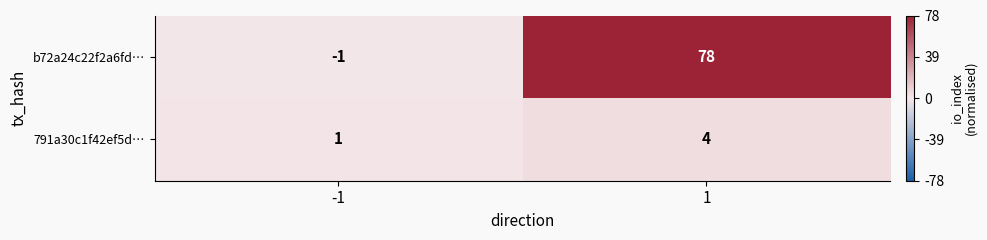

The b72a24c22f2a6fd… series shows -1 at -1. True or false?

True